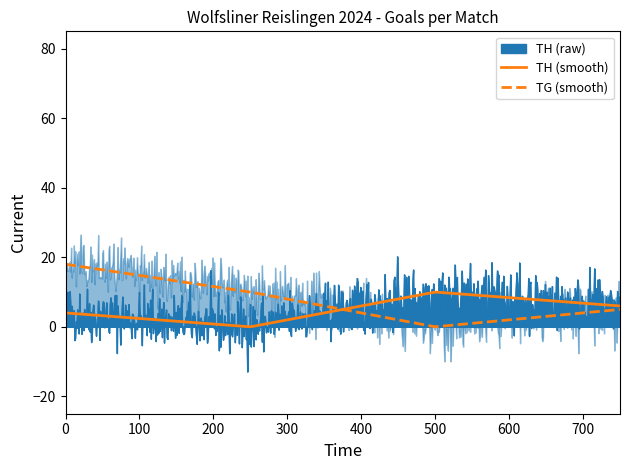

What is the maximum value for TH (smooth)?

10.0